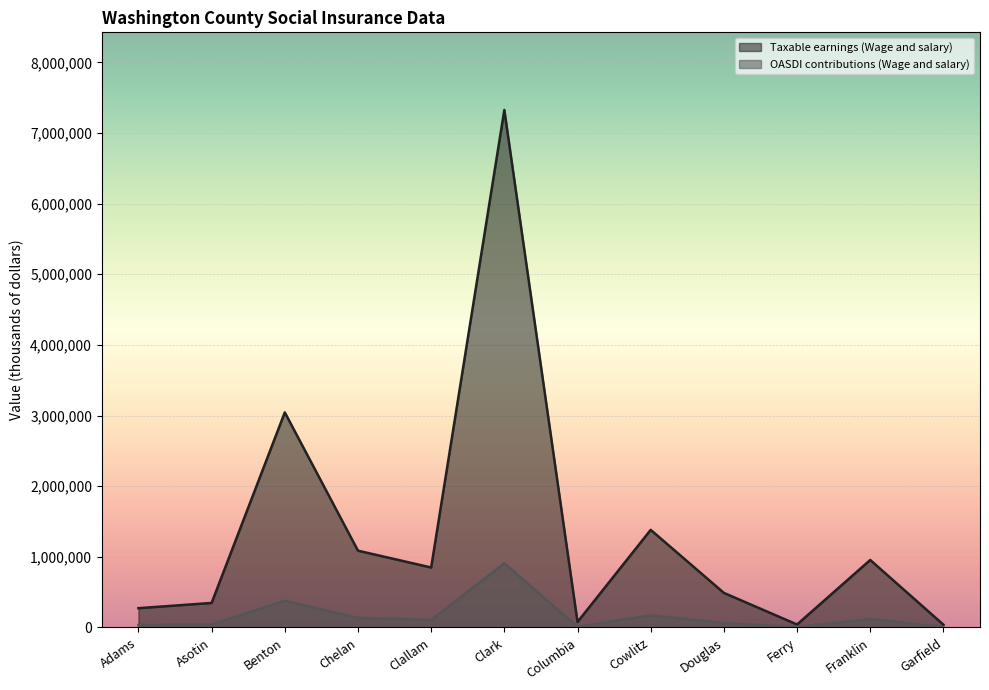

What is the sum of all Taxable earnings (Wage and salary) values?

15909163